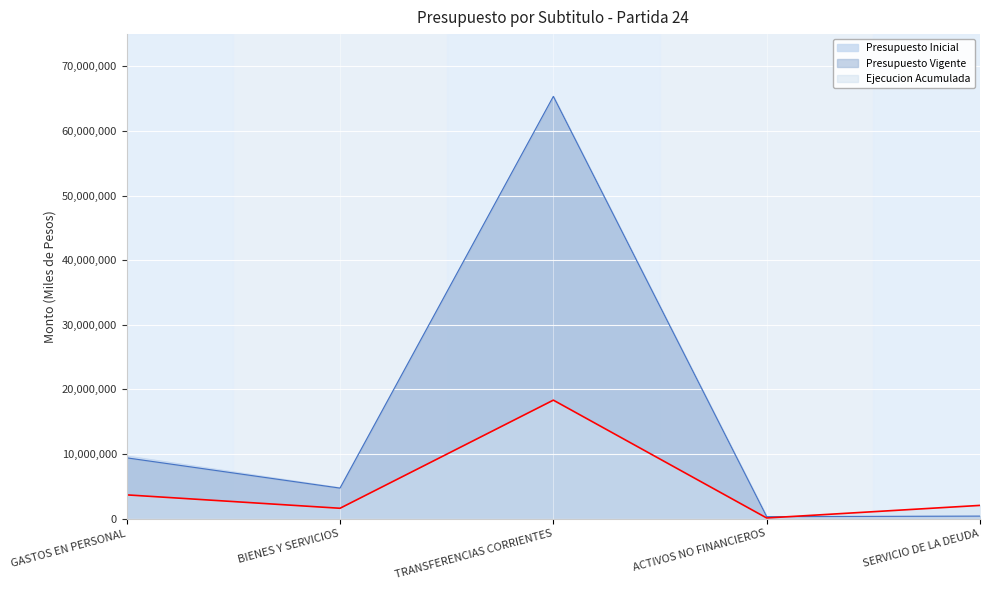

After their last crossing, which series has the higher values: Ejecucion Acumulada or Presupuesto Inicial?

Ejecucion Acumulada